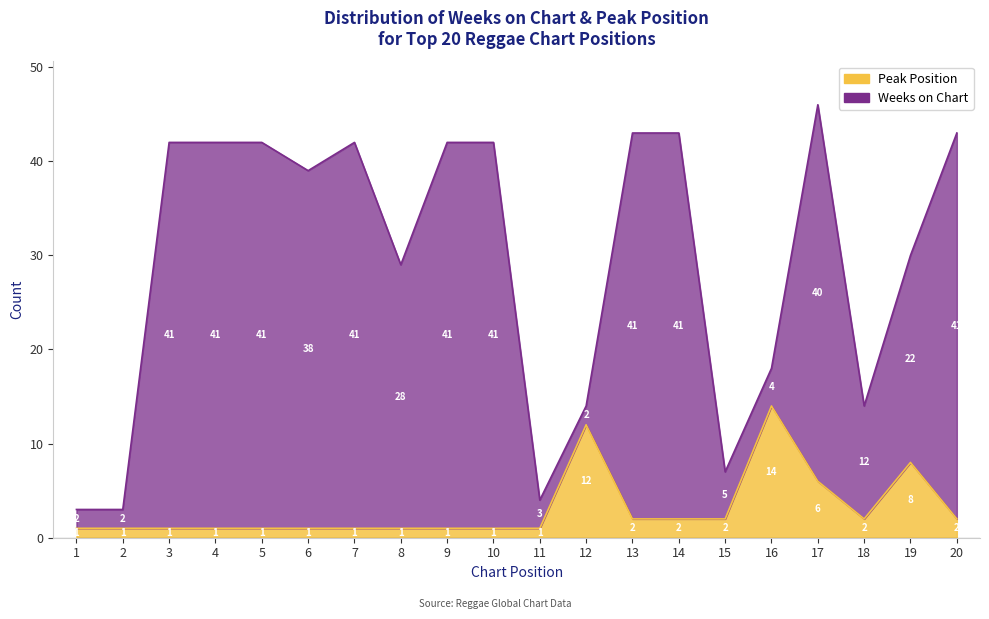

Rank the categories by value from highest to lowest.

16, 12, 19, 17, 13, 14, 15, 18, 20, 1, 2, 3, 4, 5, 6, 7, 8, 9, 10, 11